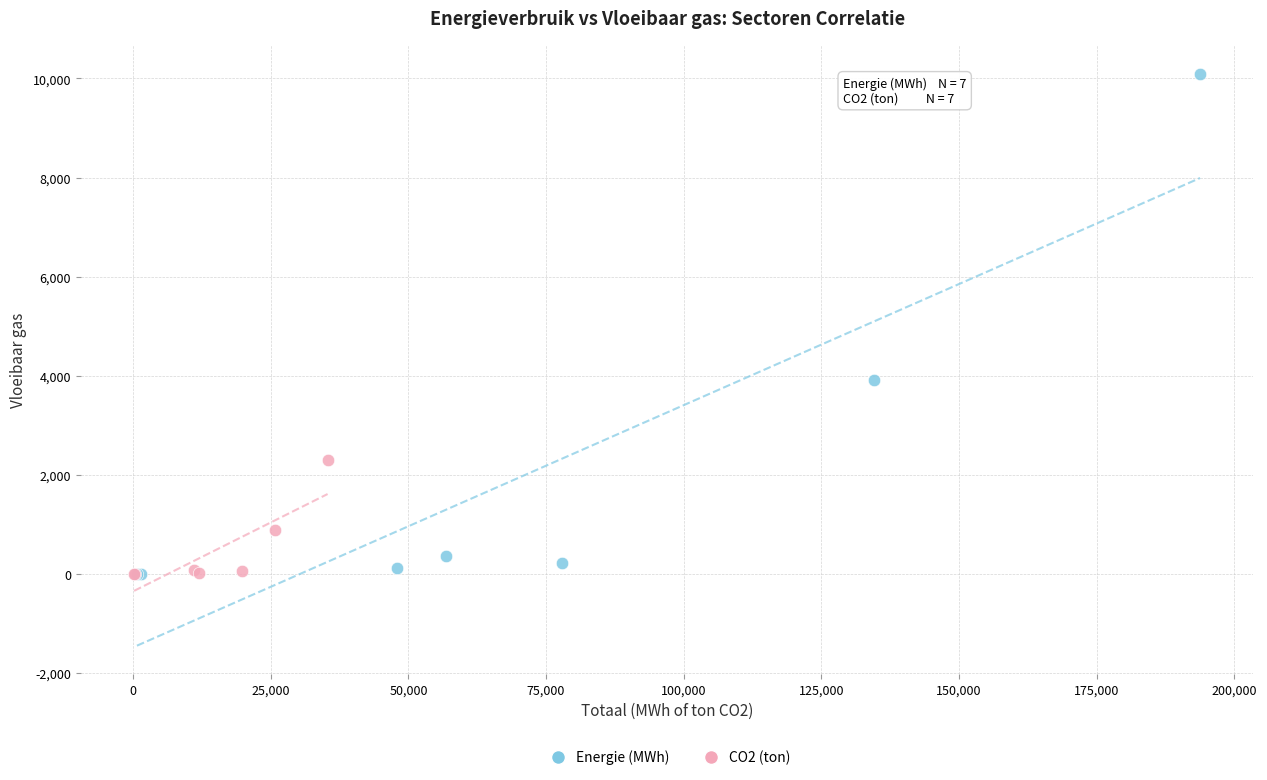

Which series has the largest Y range (max minus min)?

Energie (MWh)